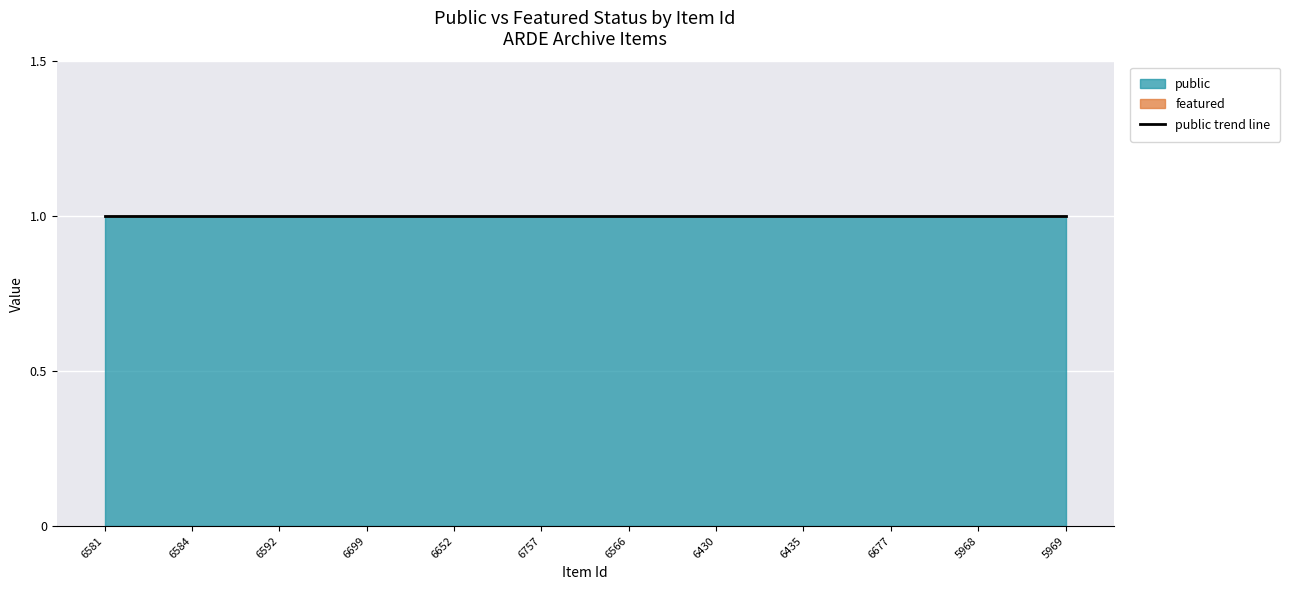

What is the label of the 11th point from the left?

5968